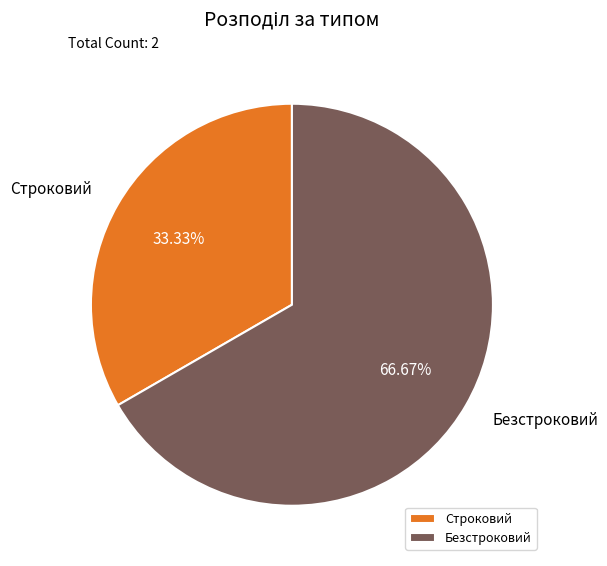

Between Безстроковий and Строковий, which is larger?

Безстроковий